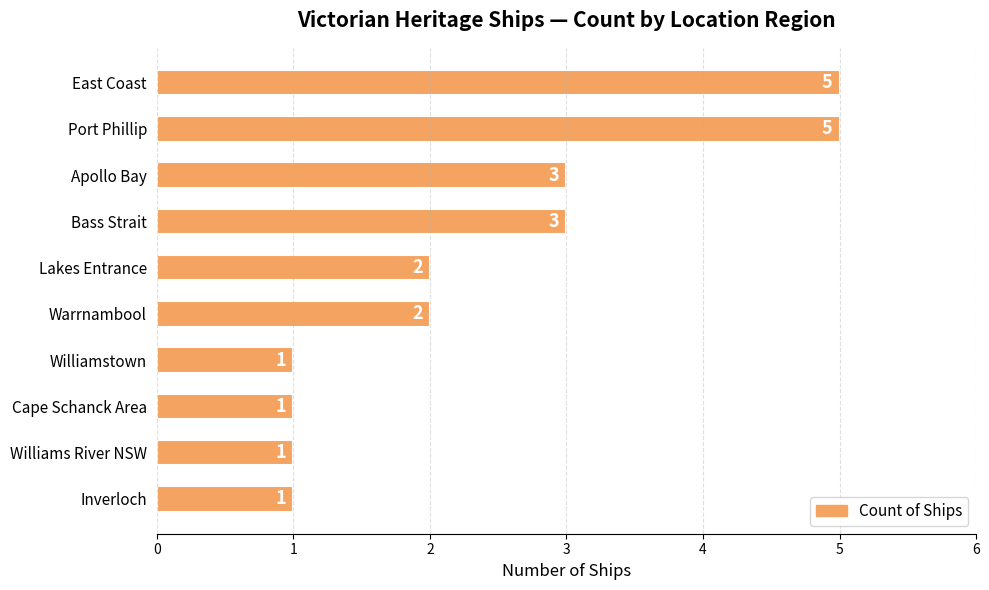

What is the maximum value shown in the chart?

5